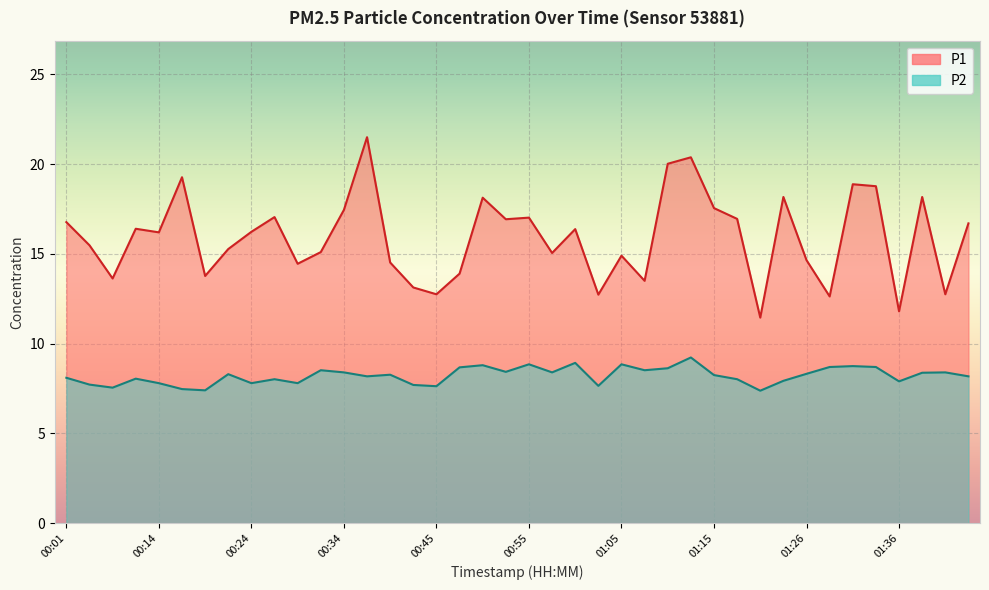

True or false: P1 and P2 cross at least once.

False